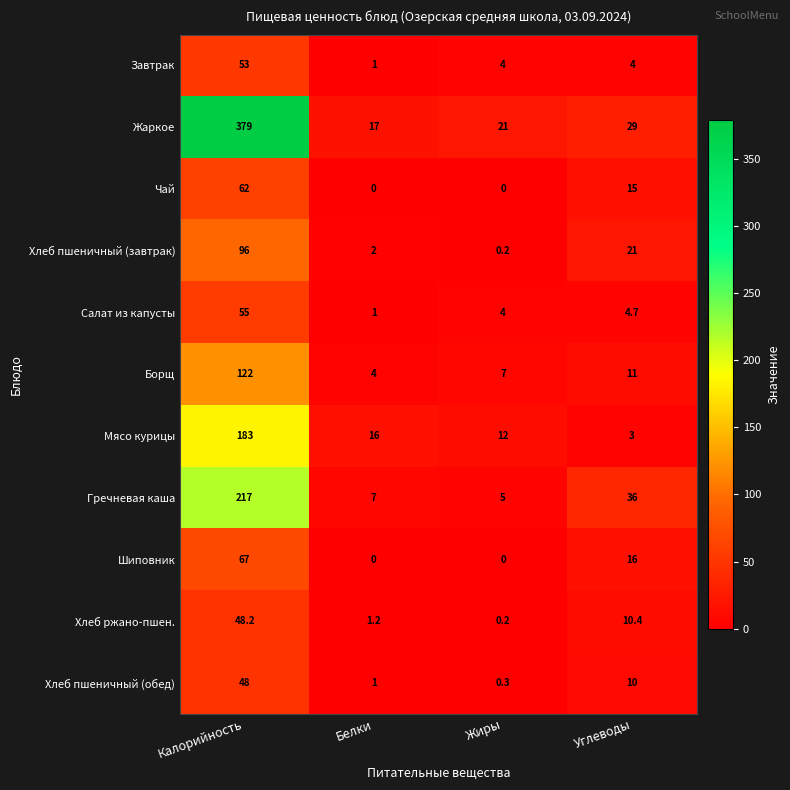

The Гречневая каша series shows 217.0 at Калорийность. True or false?

True